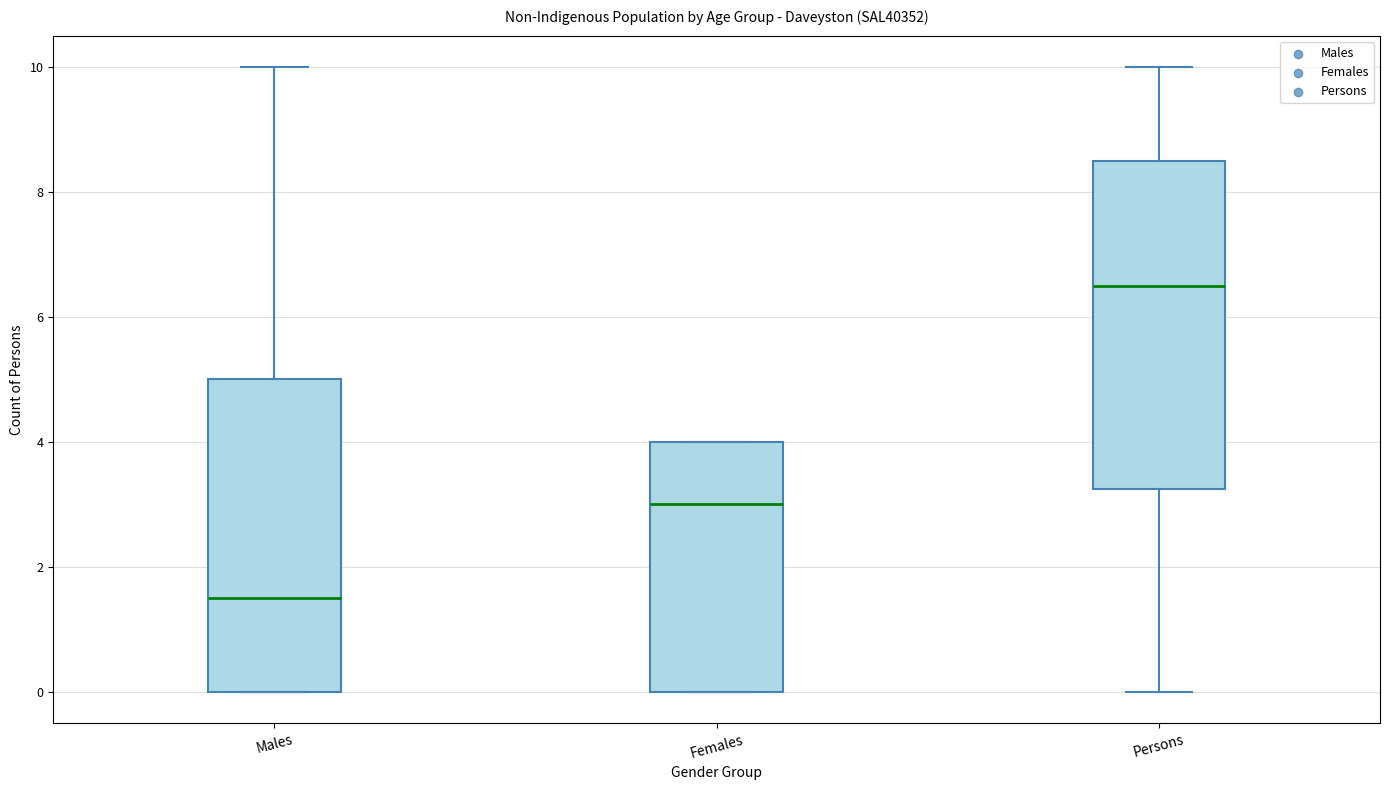

Reading left to right, read every box against the y-axis: the position of its median line, the range the box covers, and the ends of its whiskers. The values are not printed on the chart, so give them approximately, as read against the axis.

Males: median 1.6, box 0.0 to 5.0, whiskers 0.0 to 10.0
Females: median 3.0, box 0.0 to 4.0, whiskers 0.0 to 4.0
Persons: median 6.6, box 3.2 to 8.6, whiskers 0.0 to 10.0